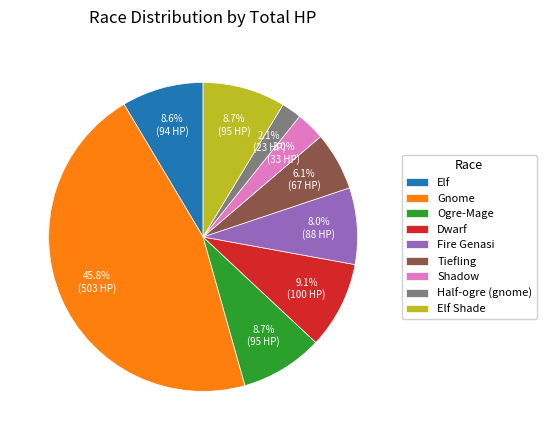

Is it true that Elf is 1% of the pie?

False